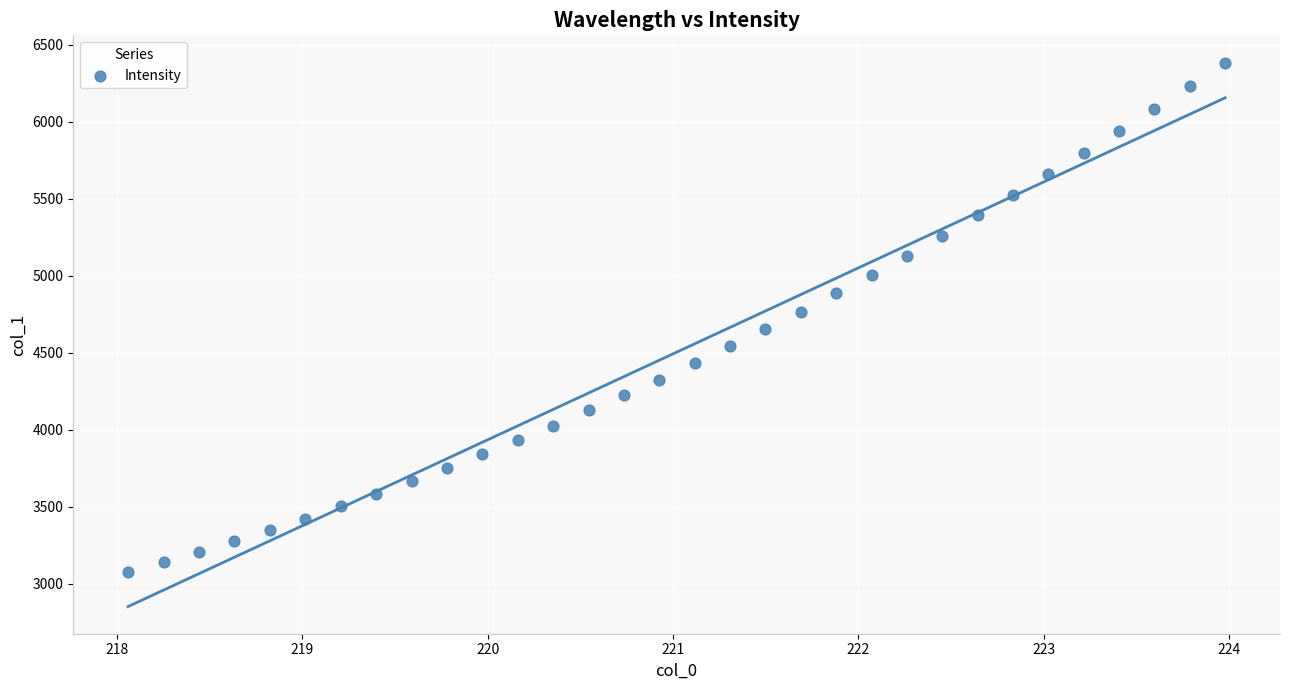

What is the range of X values (max minus min)?

5.9